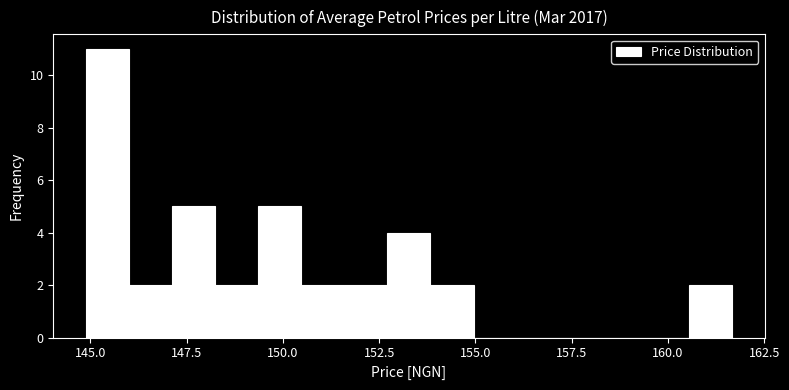

Around what value on the x-axis is the tallest bar? Give the approximate position of its centre, as read against the axis.

145.5